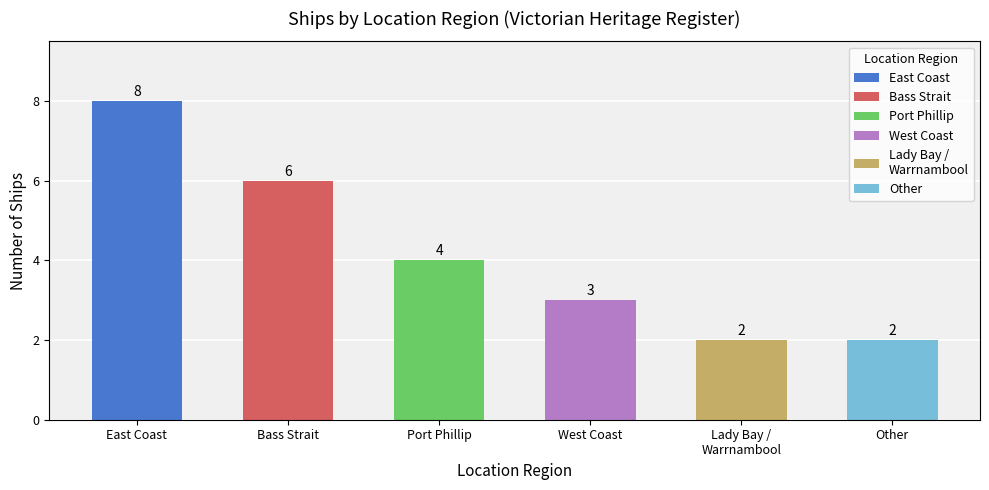

The value at East Coast is 8. True or false?

True